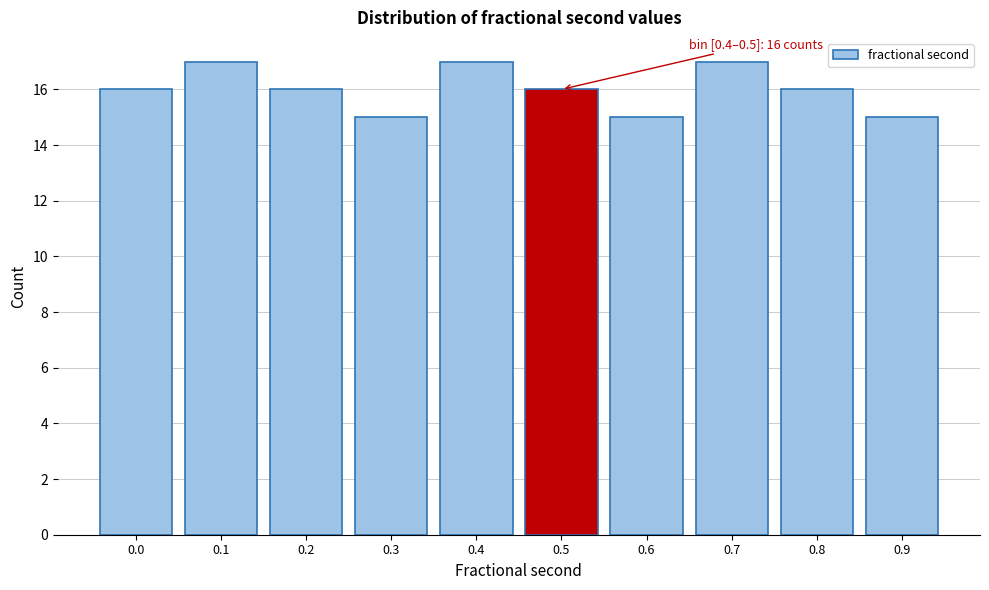

Reading left to right, extract all data points from this chart.

16	17	16	15	17	16	15	17	16	15